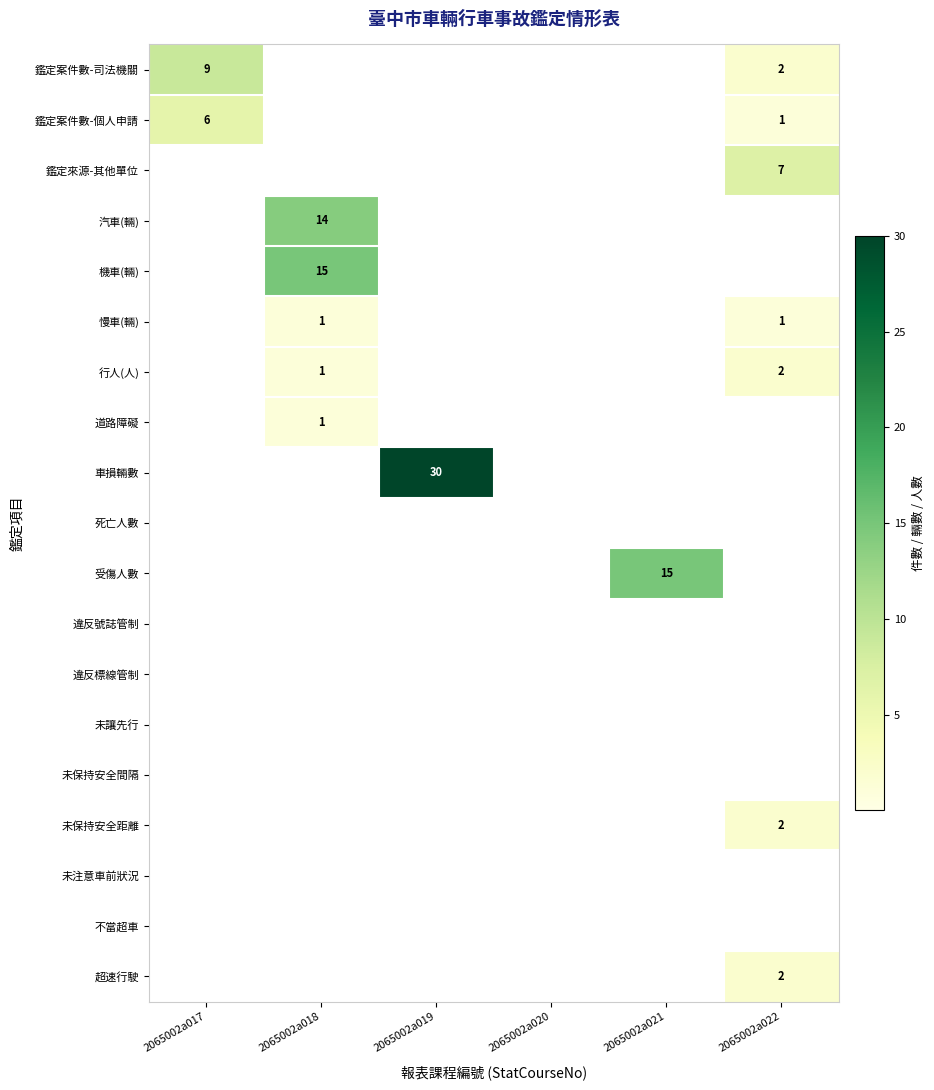

At which category is the sum across all series the highest?

2065002a018